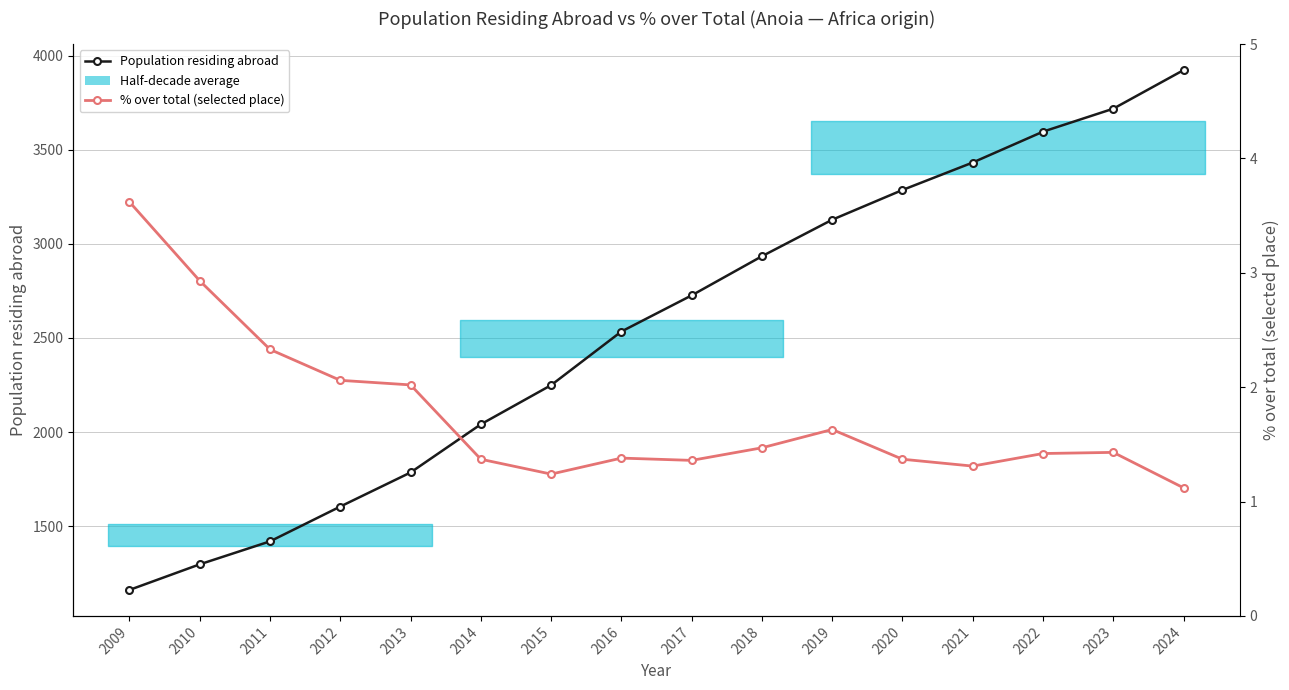

At which category is the sum across all series the highest?

2024